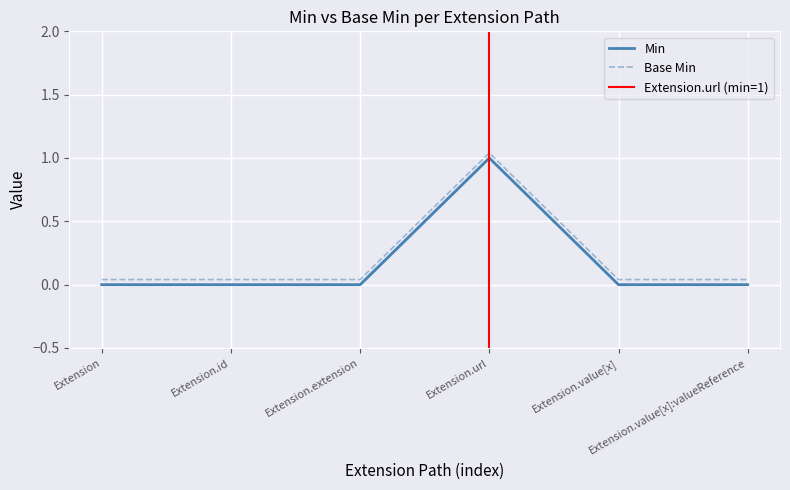

List the series in order of their overall mean, highest first.

Base Min, Min